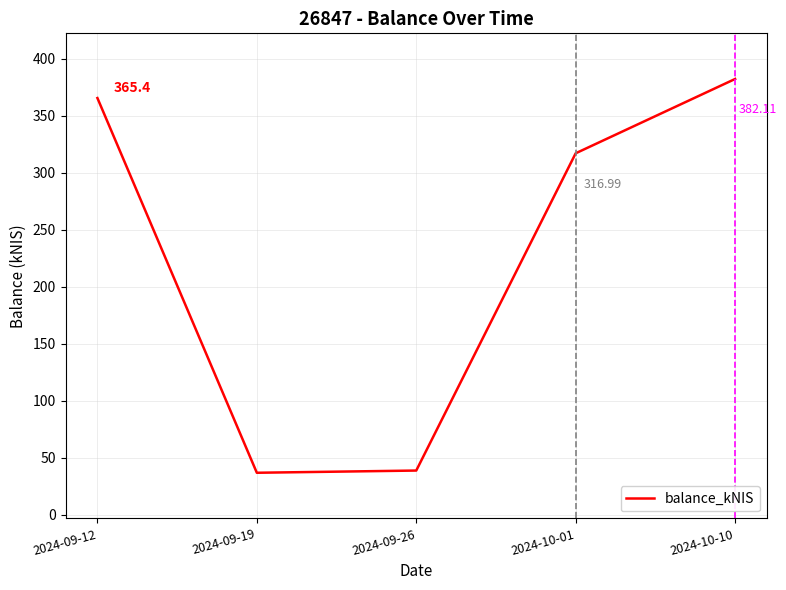

True or false: there are more than 2 points higher than both neighbors.

False